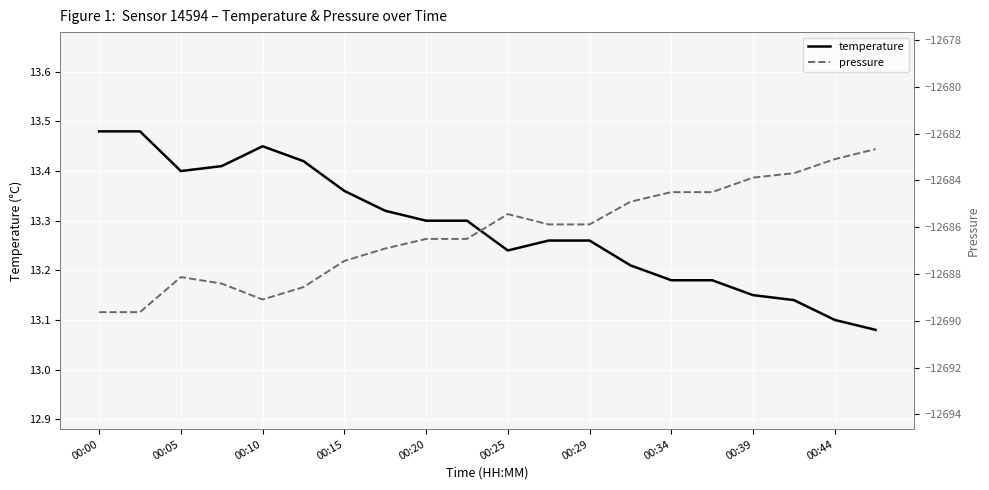

What is the value of the temperature point at the 4th from the left?

13.4